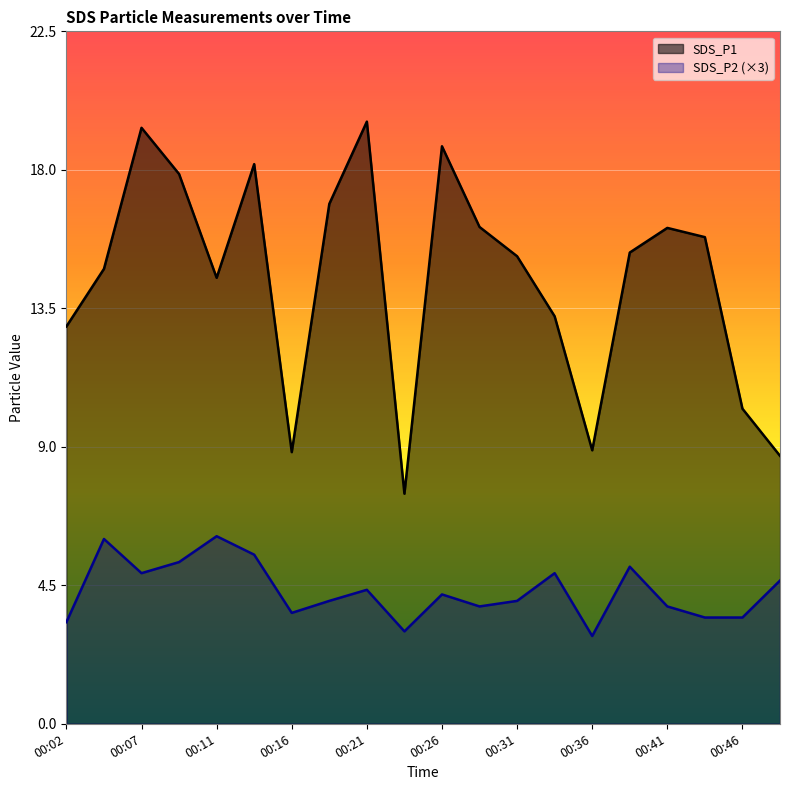

How many lines are shown in the chart?

2